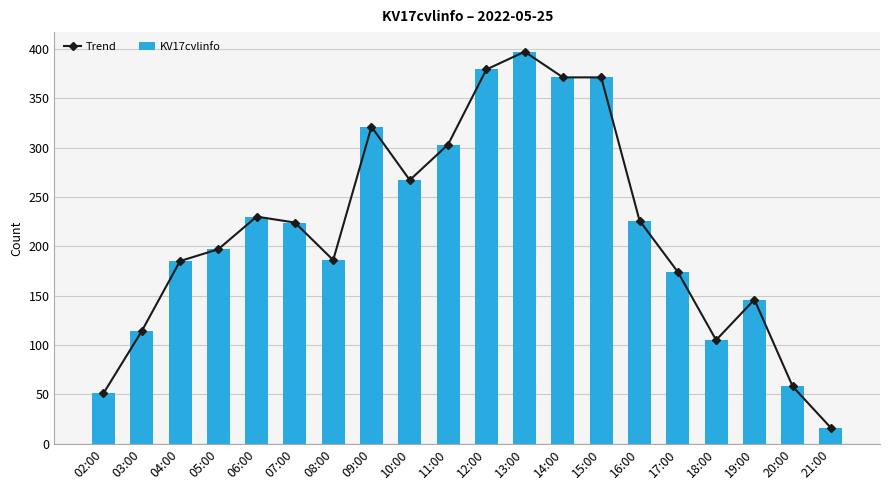

Which series has the widest spread of values?

Trend